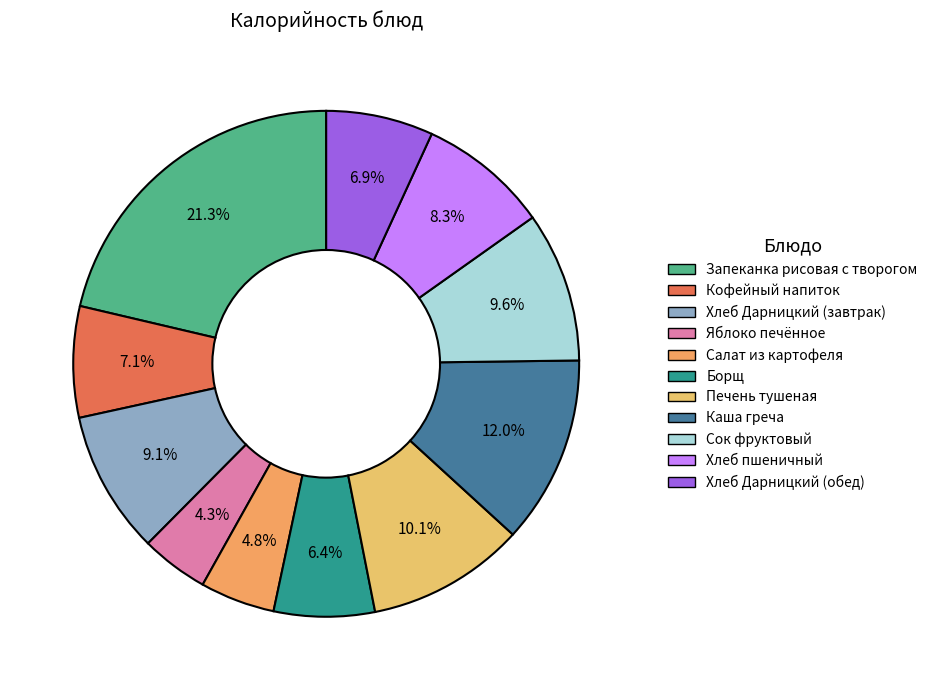

What percentage is NOT represented by Сок фруктовый?

90.4%